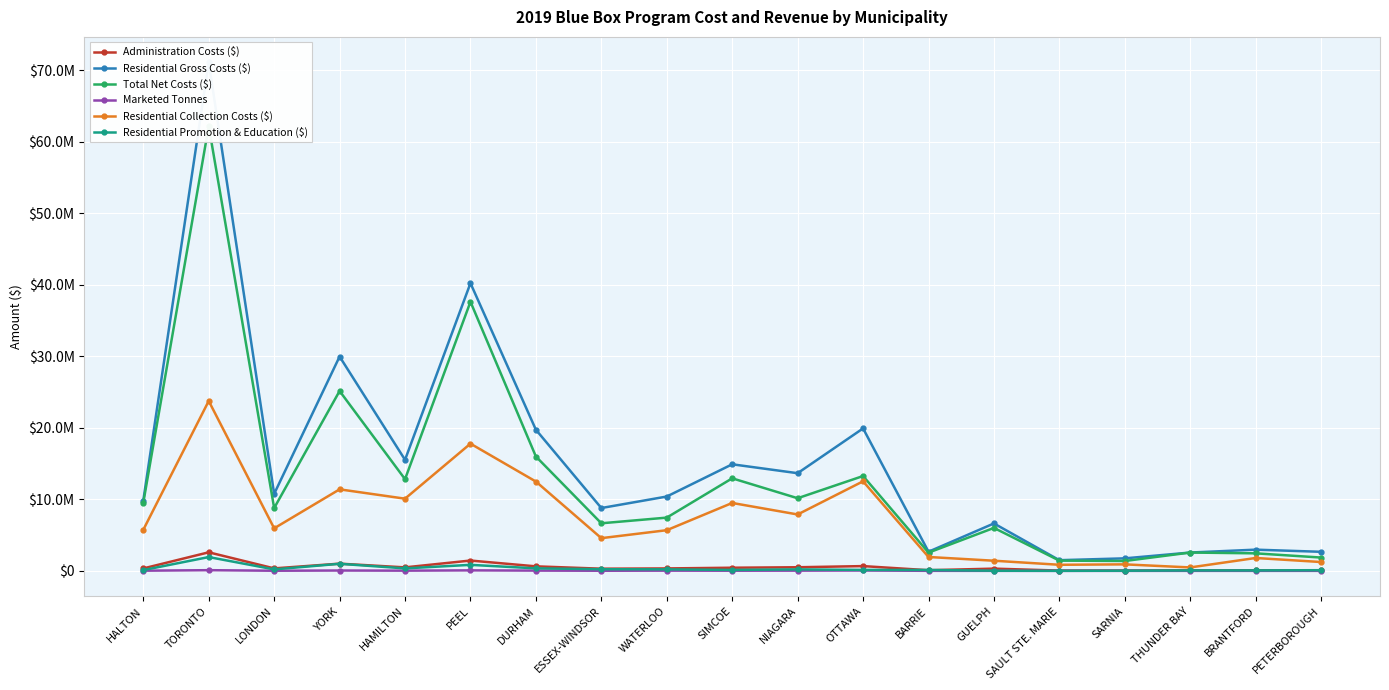

Which series has the largest total across all categories?

Residential Gross Costs ($)